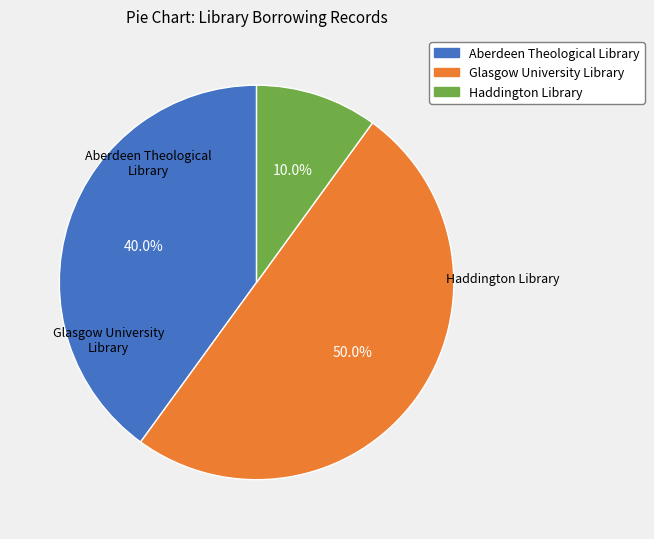

Is it true that Glasgow University Library is 50% of the pie?

True